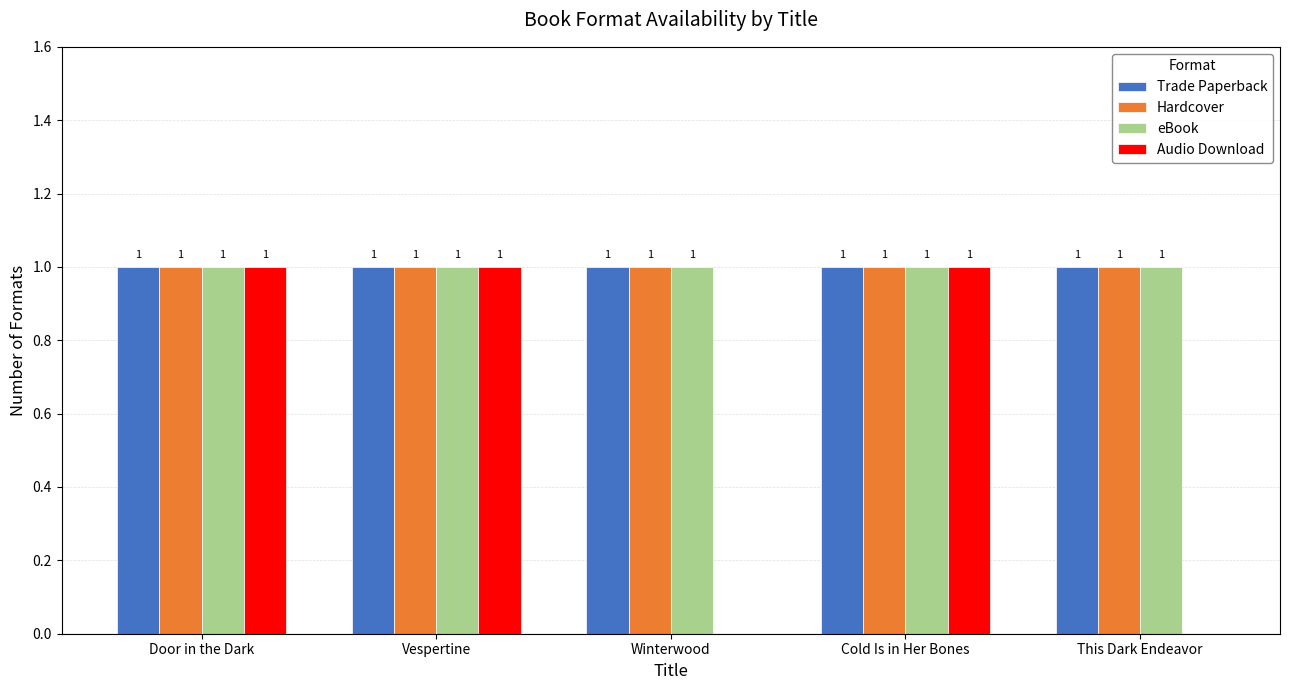

What is the sum of all Trade Paperback values?

5